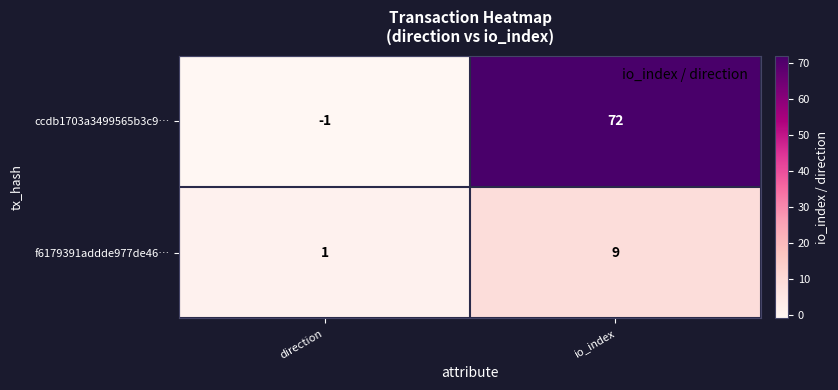

What is the sum of the f6179391addde977de46… values at io_index and direction?

10